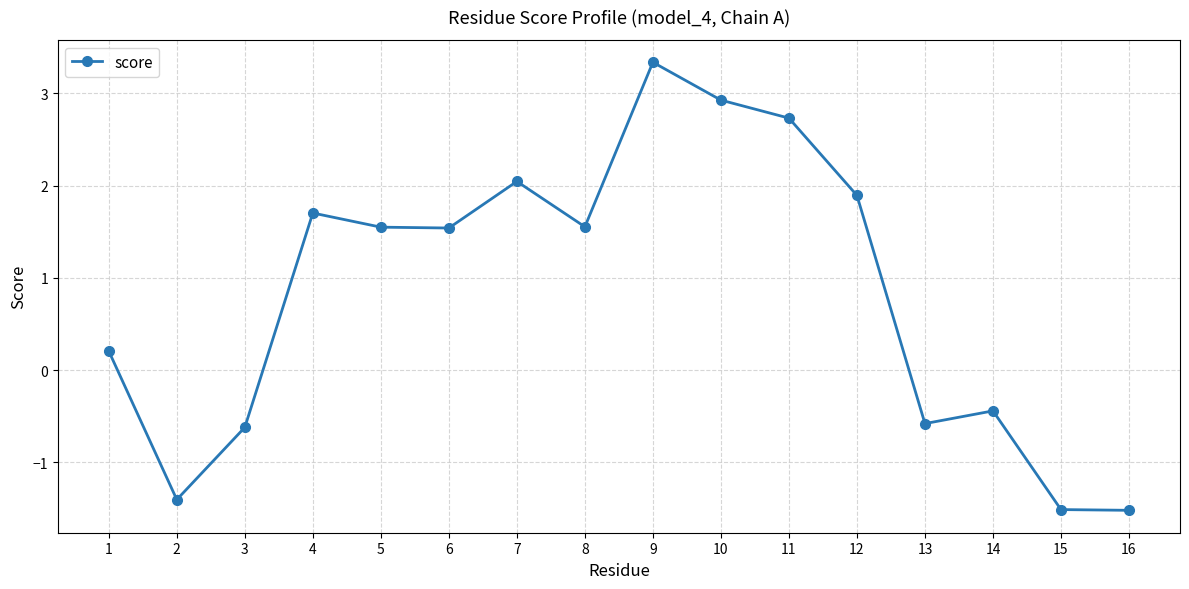

What is the difference between the second highest and second lowest values?

4.4